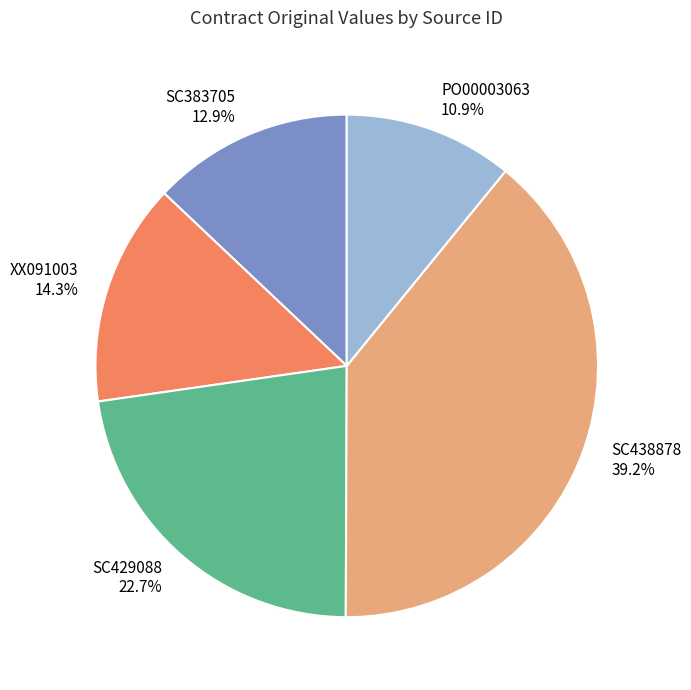

Between SC383705 and XX091003, which is larger?

XX091003